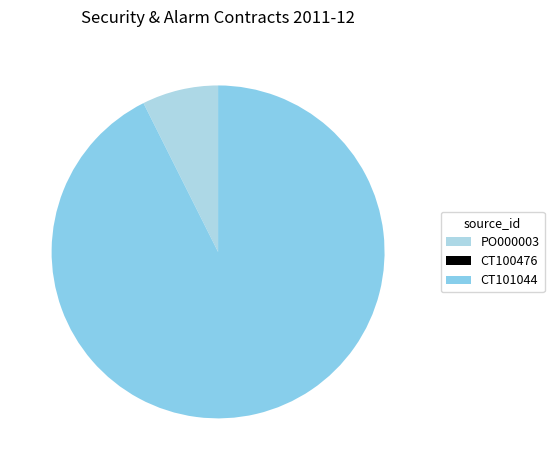

How many segments does this pie chart have?

3